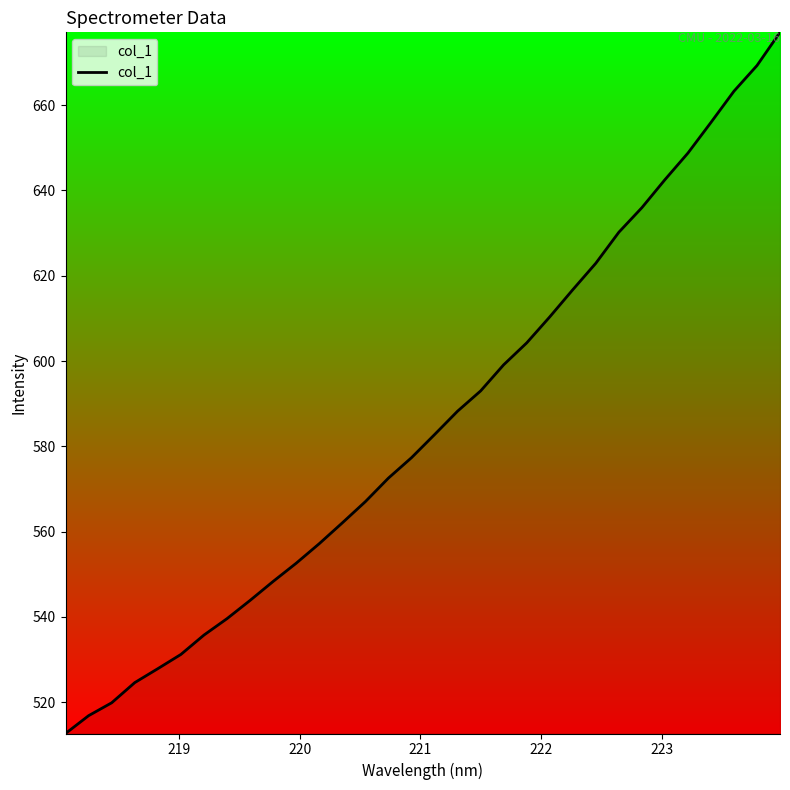

How many values exceed 582?

16